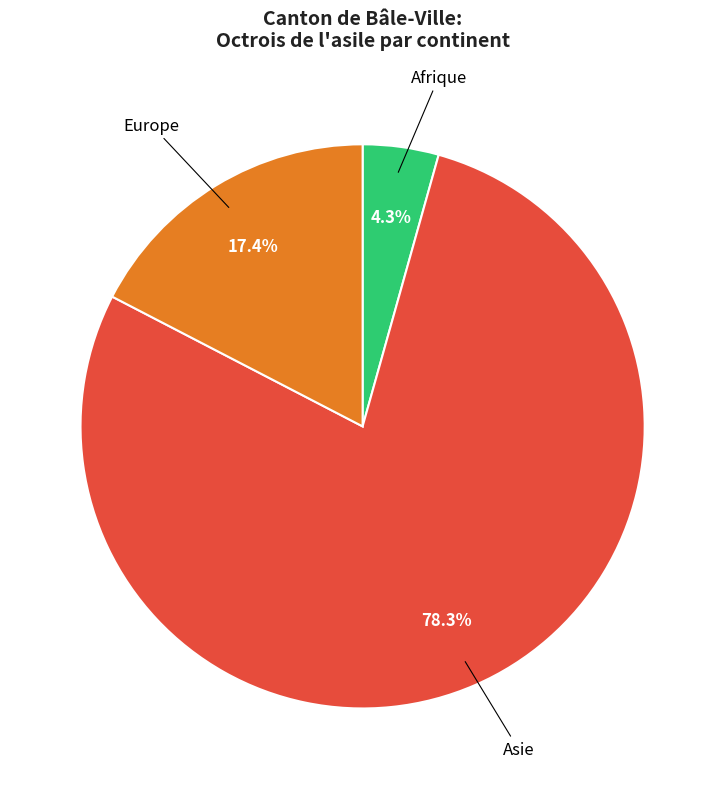

To the nearest percent, what portion does Europe represent?

17%